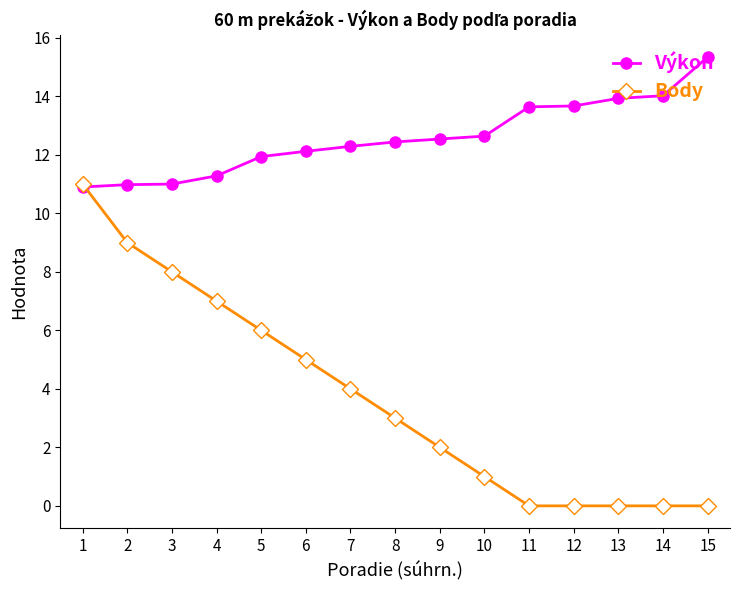

How many data points in Body are less than 3?

7